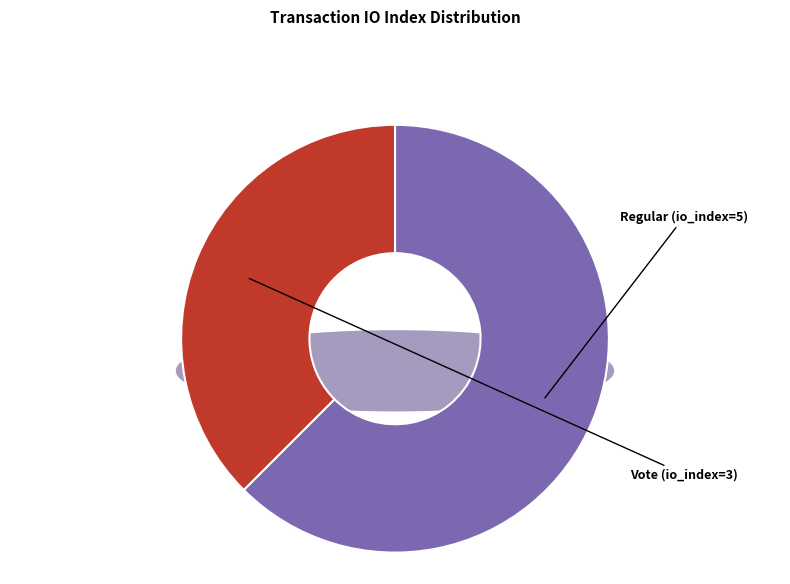

What is the change in value from Regular (io_index=5) to Vote (io_index=3)?

-2